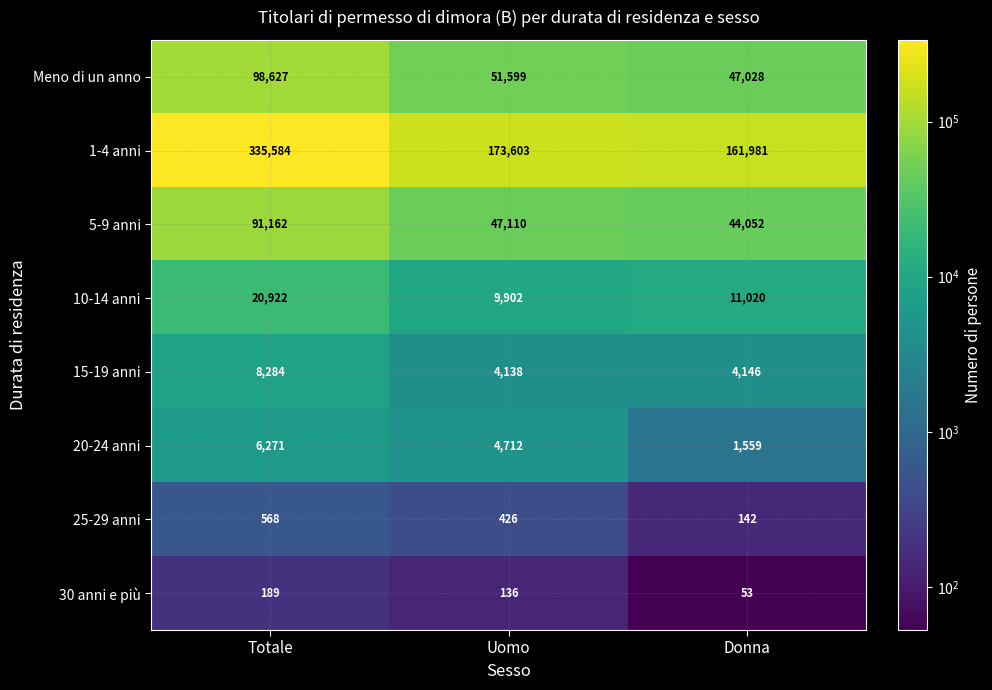

Which label corresponds to the largest value in the chart?

Totale